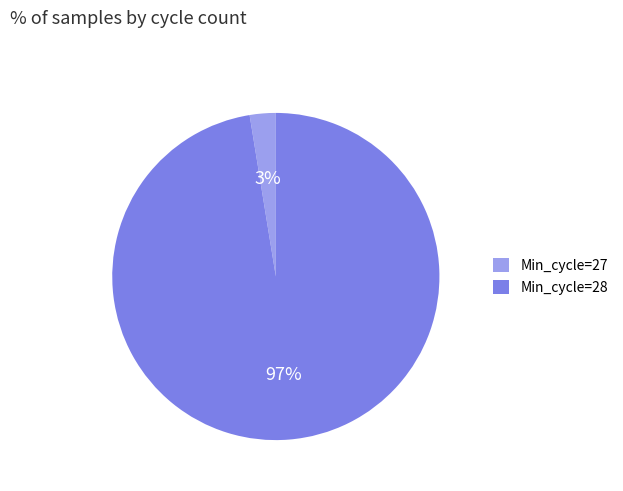

Do Min_cycle=28 and Min_cycle=27 together represent more than half of the pie?

Yes